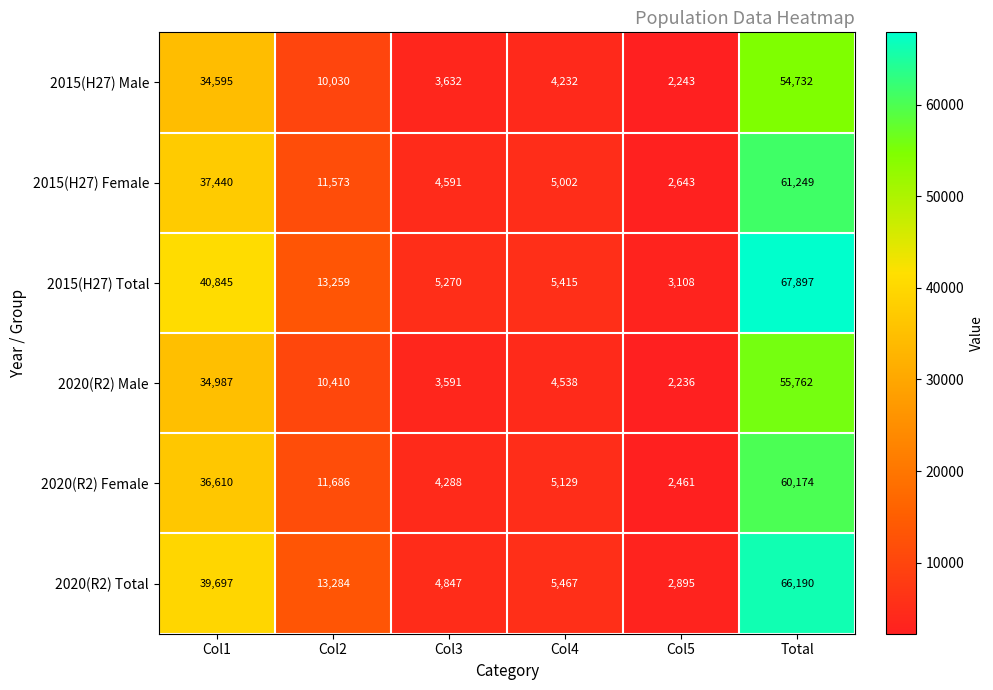

What is the spread (max minus min) of values at Col2?

3254